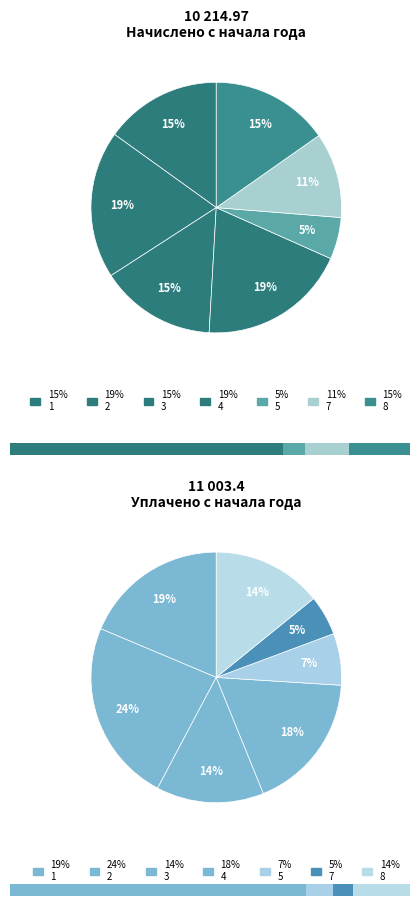

To the nearest percent, what is the average slice percentage?

14%